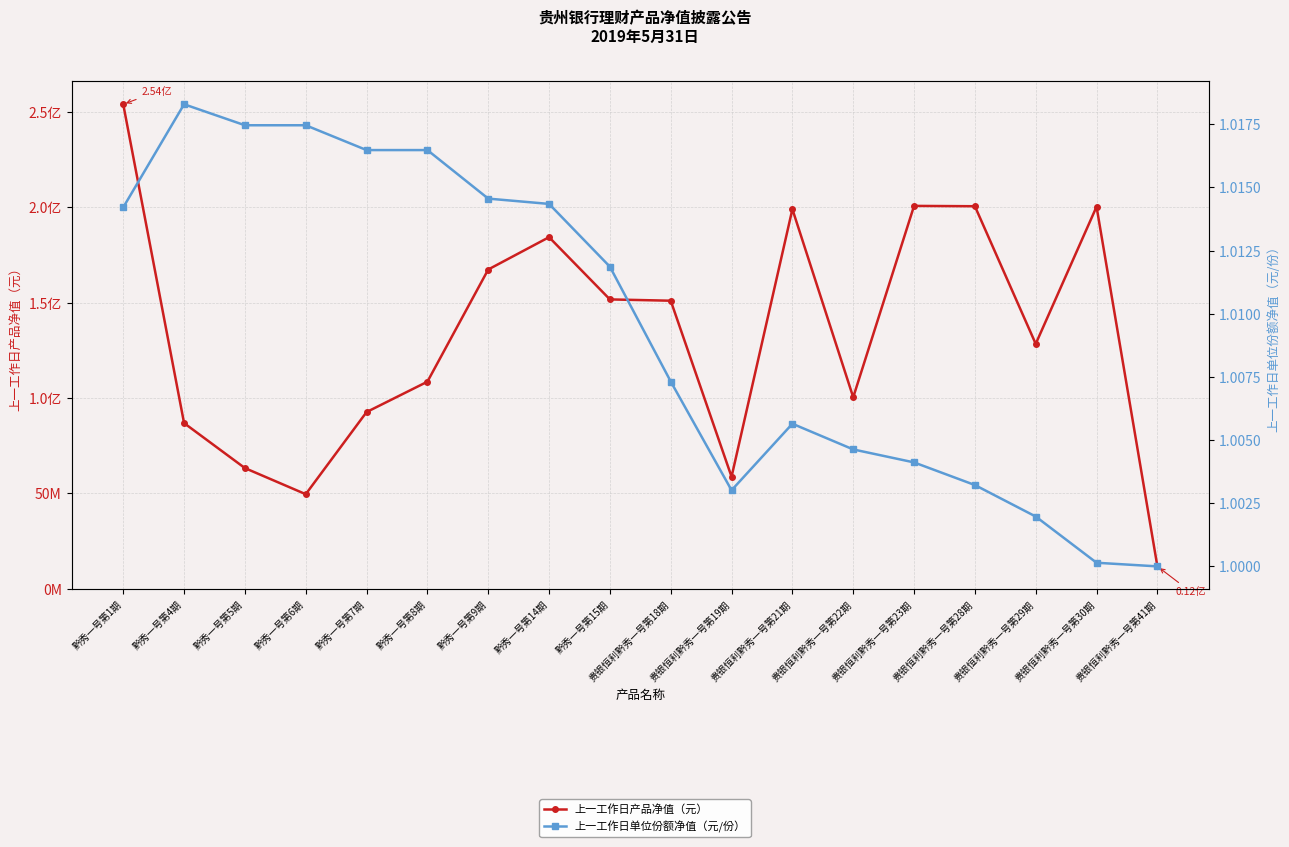

Reading left to right, list all the values displayed in this chart.

上一工作日产品净值（元）: 254120781.3	86921686.6	63326932.5	49631872.8	92703057.1	108631313.5	167463047.5	184418724.9	151779382.2	151097365.2	58786350.0	199107260.4	100462575.2	200822356.2	200643068.5	128462380.4	200397667.5	11779932.2
上一工作日单位份额净值（元/份）: 1.0	1.0	1.0	1.0	1.0	1.0	1.0	1.0	1.0	1.0	1.0	1.0	1.0	1.0	1.0	1.0	1.0	1.0